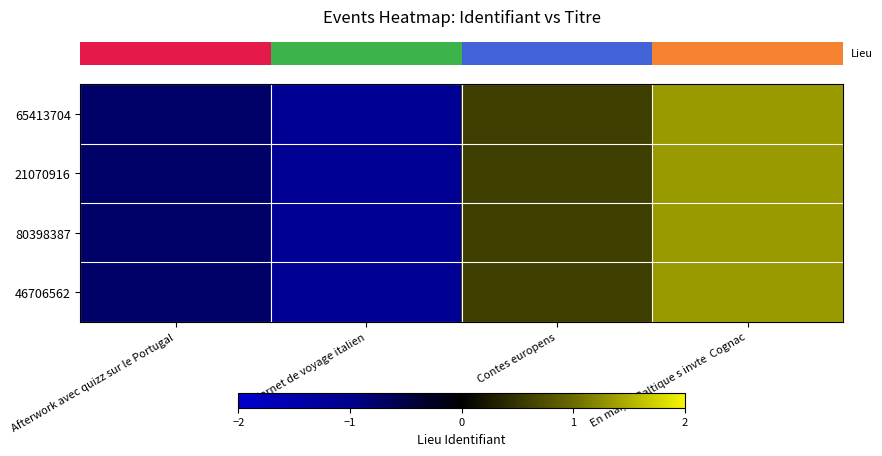

Which label corresponds to the largest value in the chart?

En mai, la Baltique s invte  Cognac